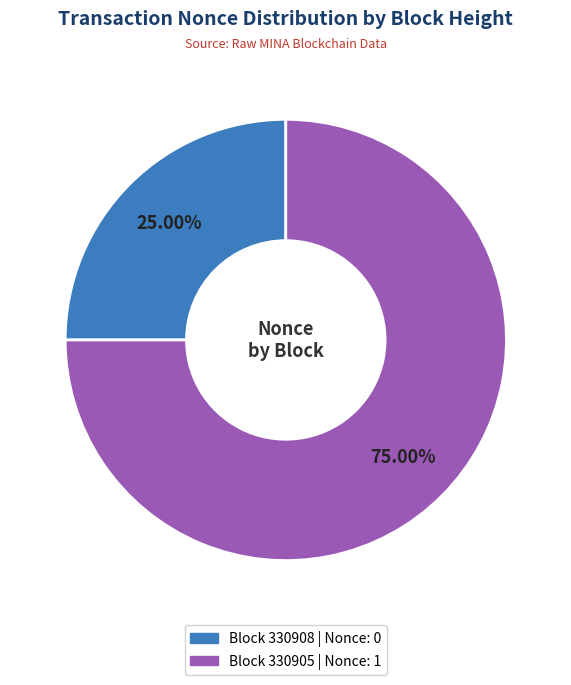

Does any single category account for the majority?

Yes